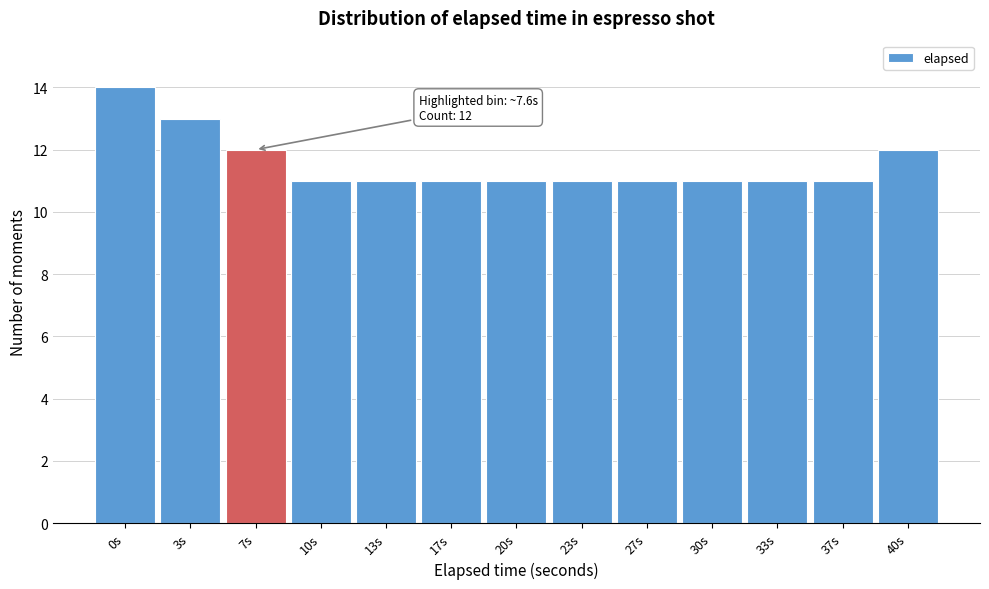

Reading right to left, transcribe all the data shown in this chart.

12	11	11	11	11	11	11	11	11	11	12	13	14